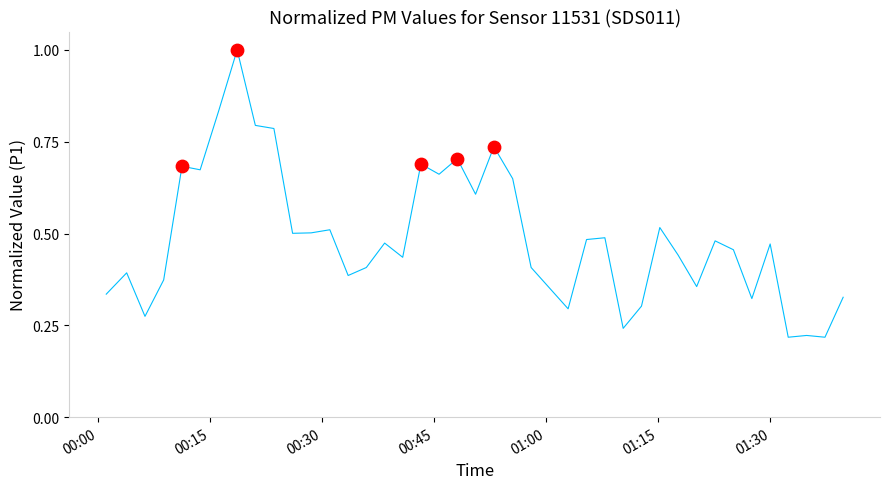

What is the greatest value displayed?

1.0